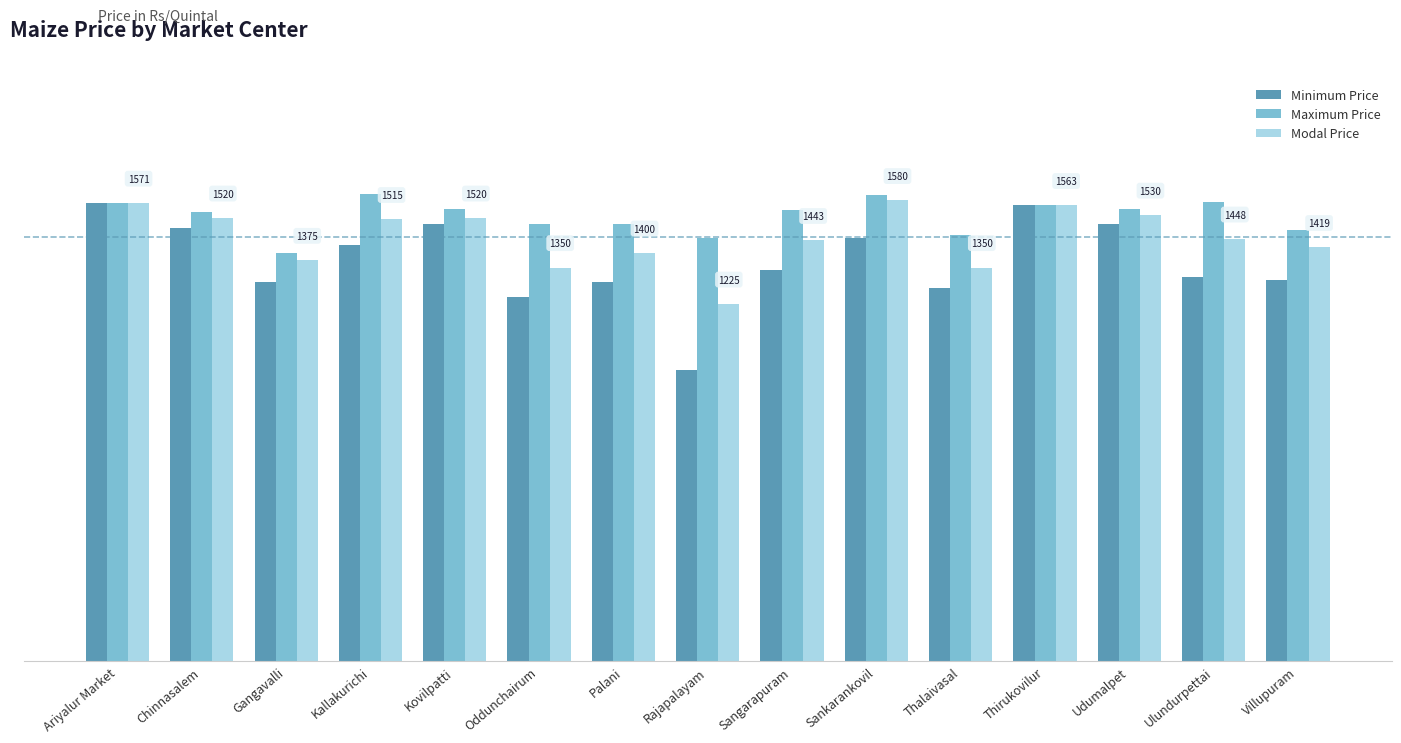

Which series has the largest range (max minus min)?

Minimum Price